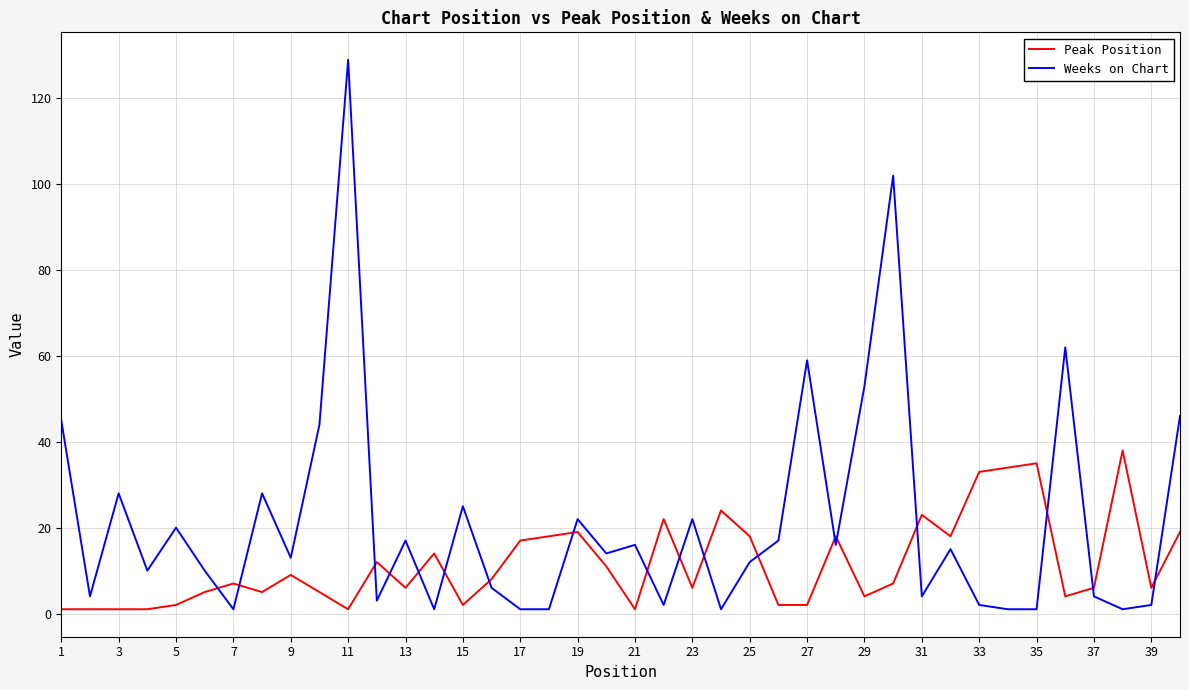

Which series has the largest range (max minus min)?

Weeks on Chart